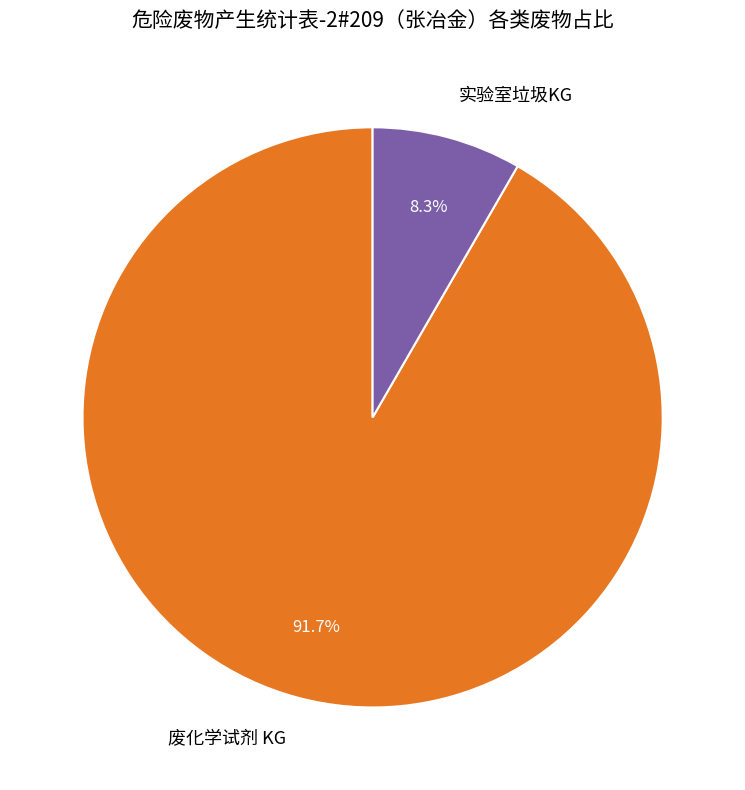

Is there a majority slice in this chart?

Yes